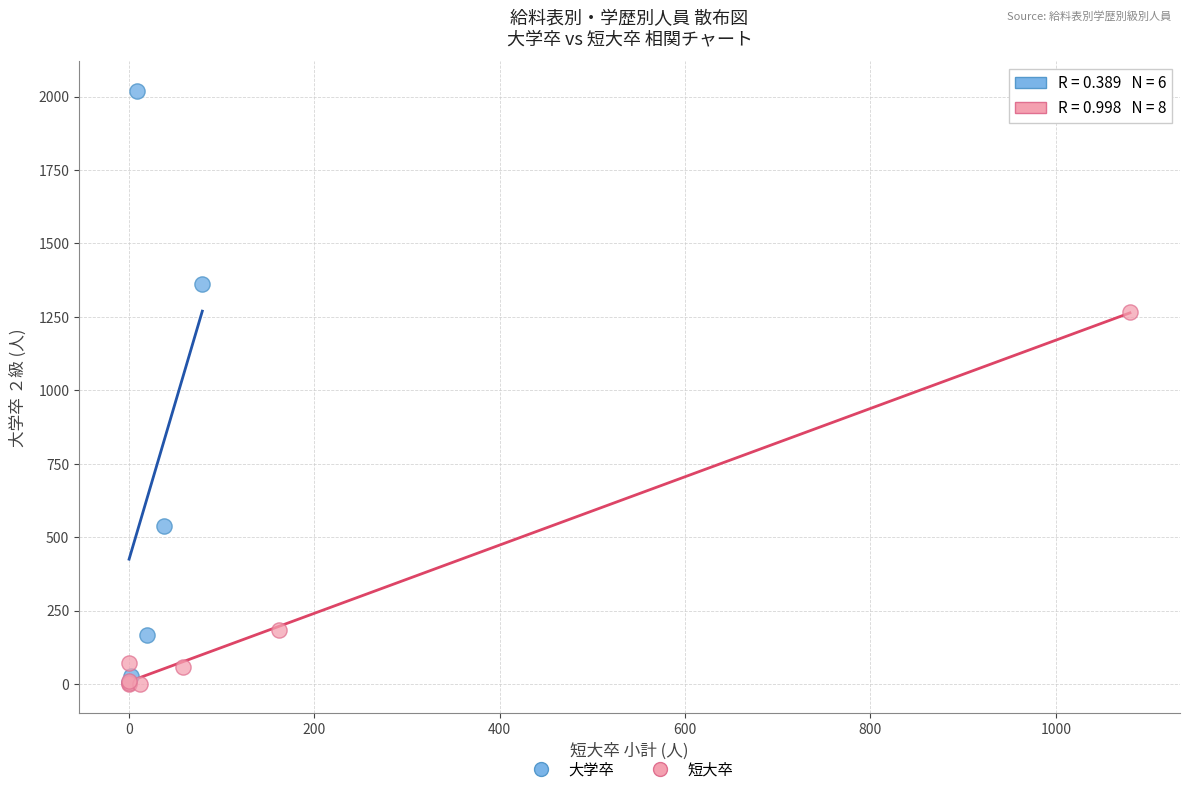

Which series has the largest Y range (max minus min)?

大学卒